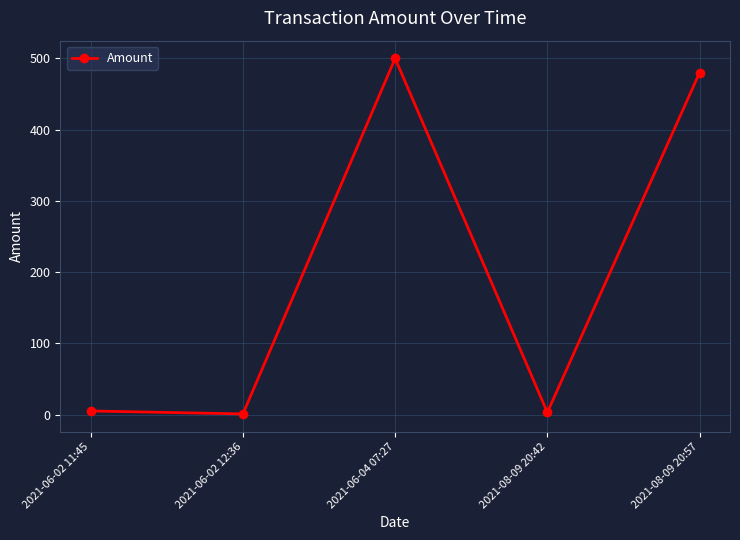

What is the sum of all values?

988.9